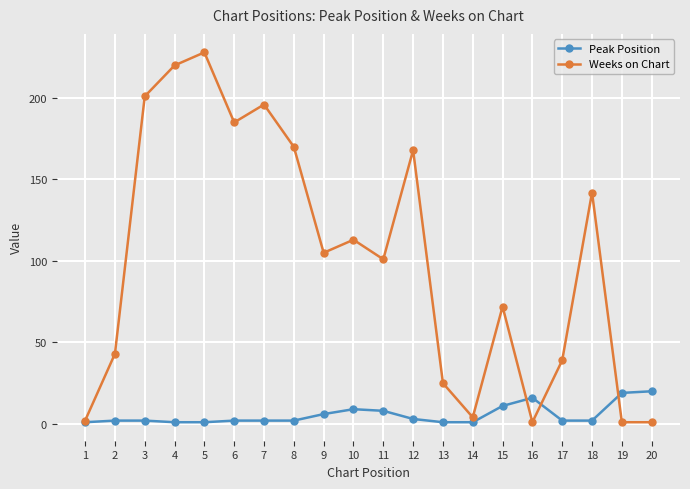

What is the sum of all Peak Position values?

111